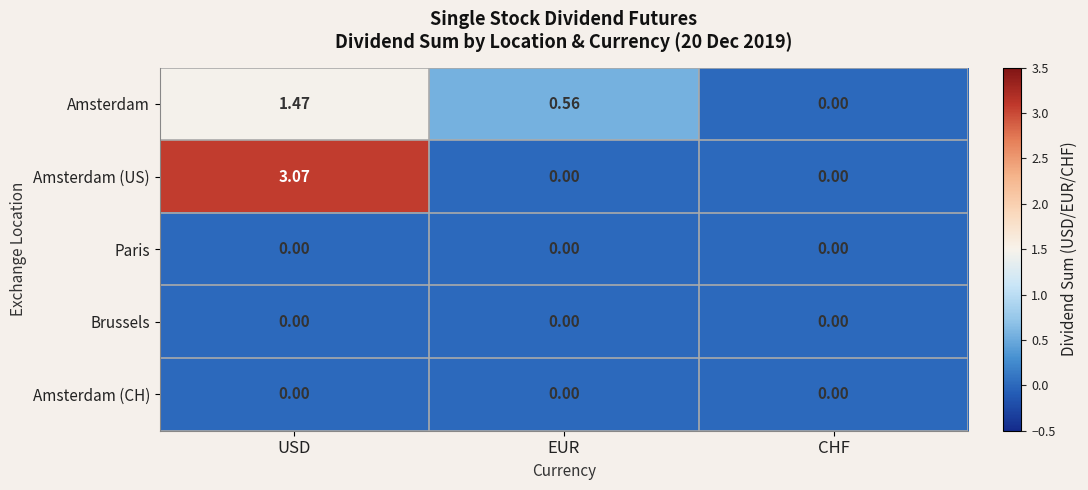

At which category is the sum across all series the highest?

USD